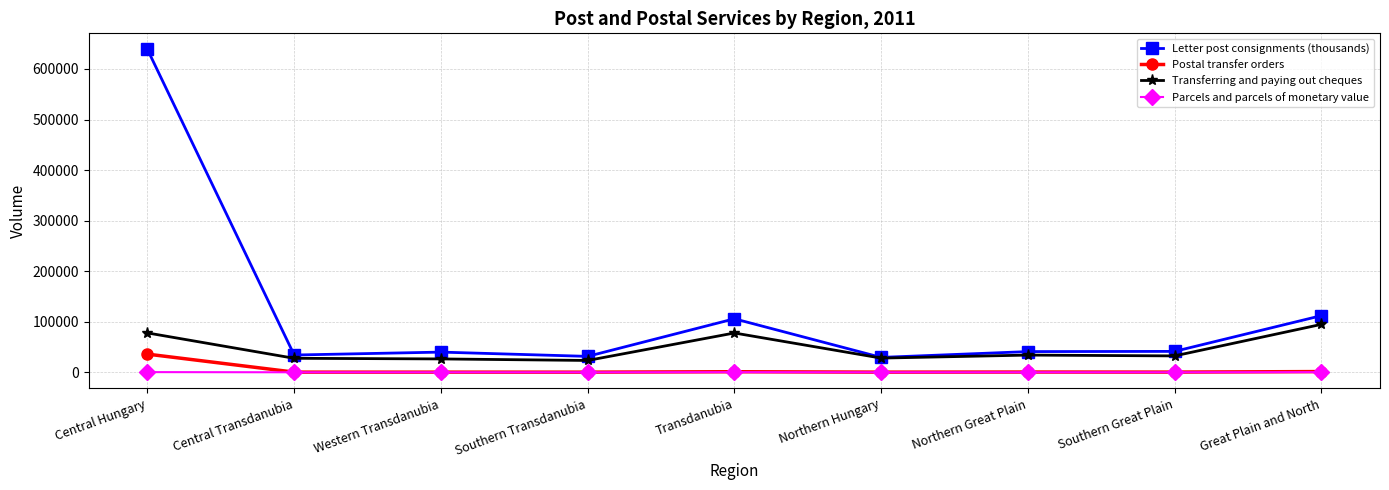

At Central Hungary, list the series in order from smallest to largest.

Parcels and parcels of monetary value, Postal transfer orders, Transferring and paying out cheques, Letter post consignments (thousands)